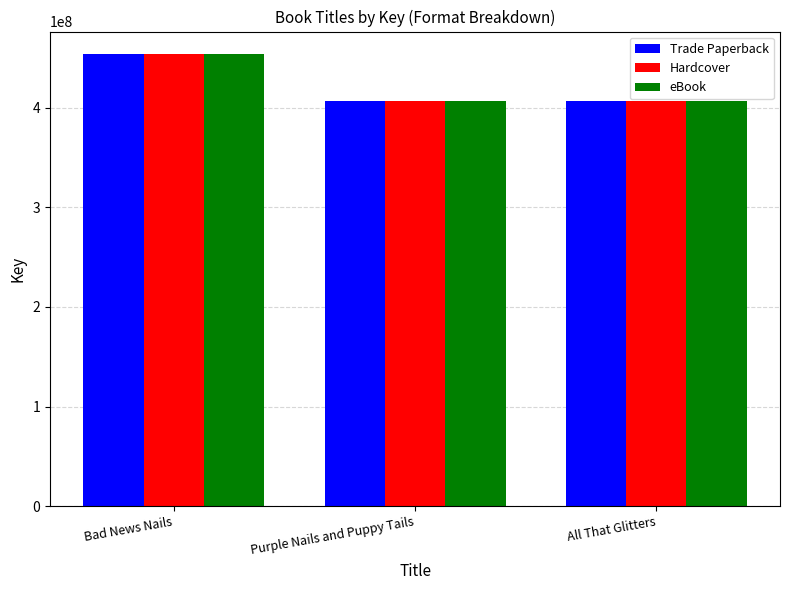

At which category is the sum across all series the highest?

Bad News Nails